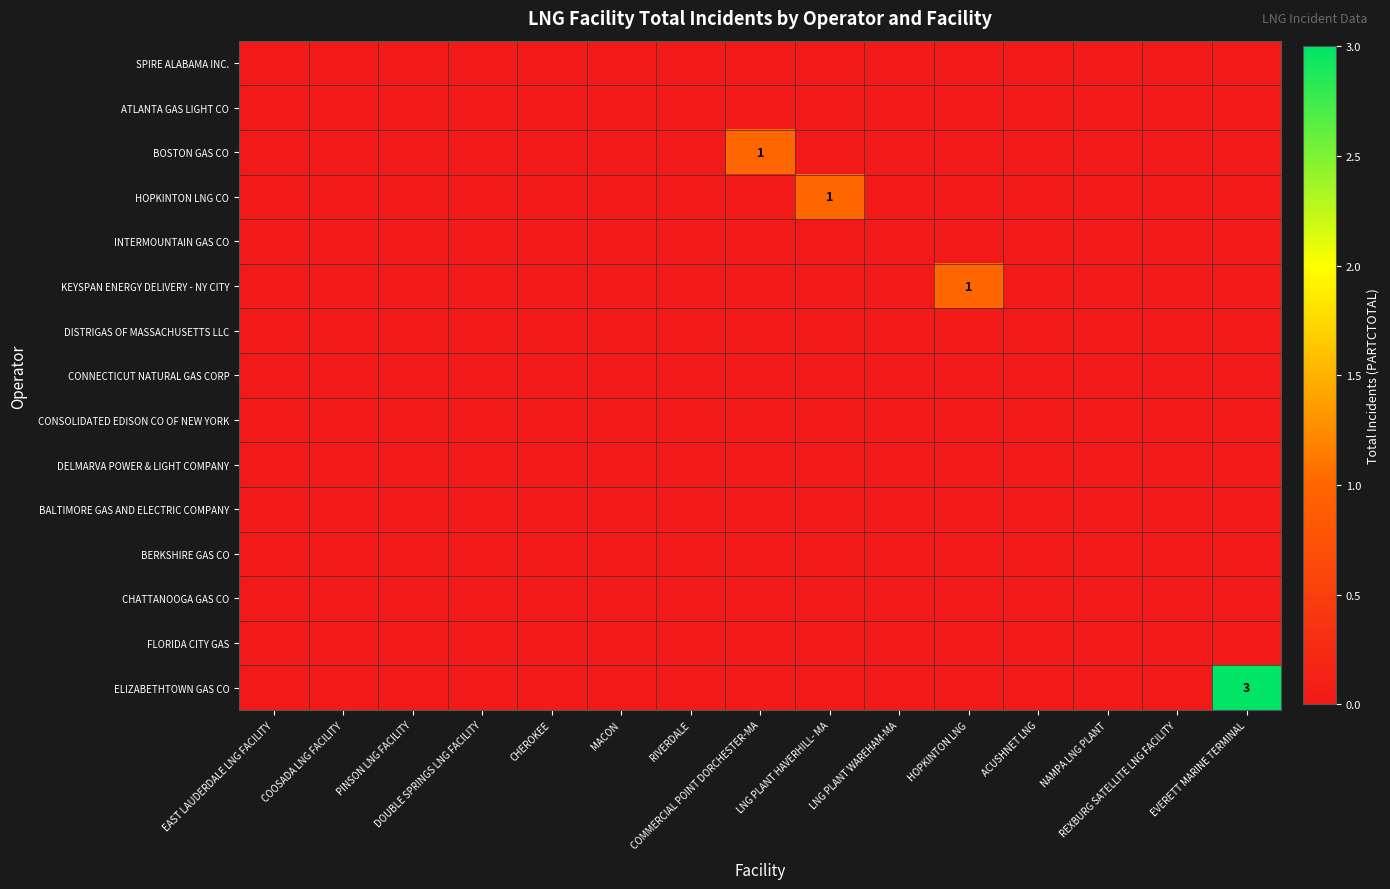

What is the maximum value for KEYSPAN ENERGY DELIVERY - NY CITY?

1